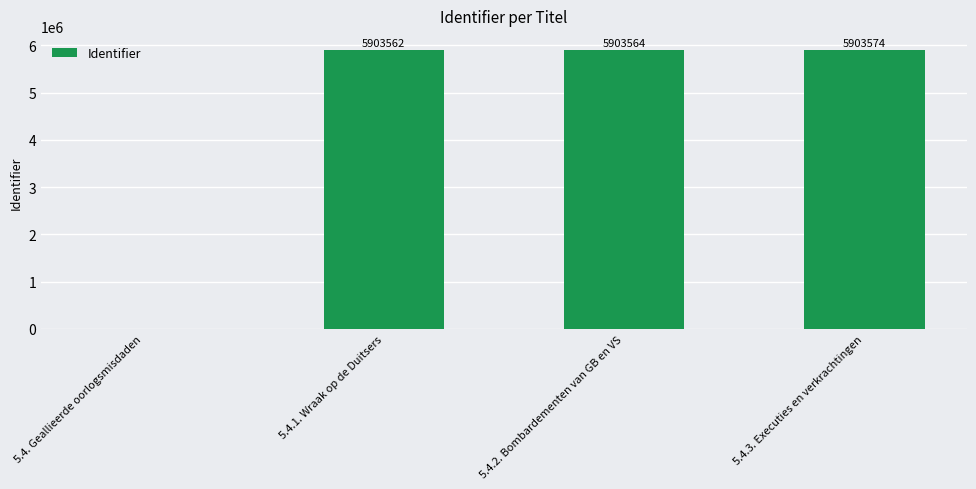

Reading right to left, extract all data points from this chart.

5903574	5903564	5903562	0